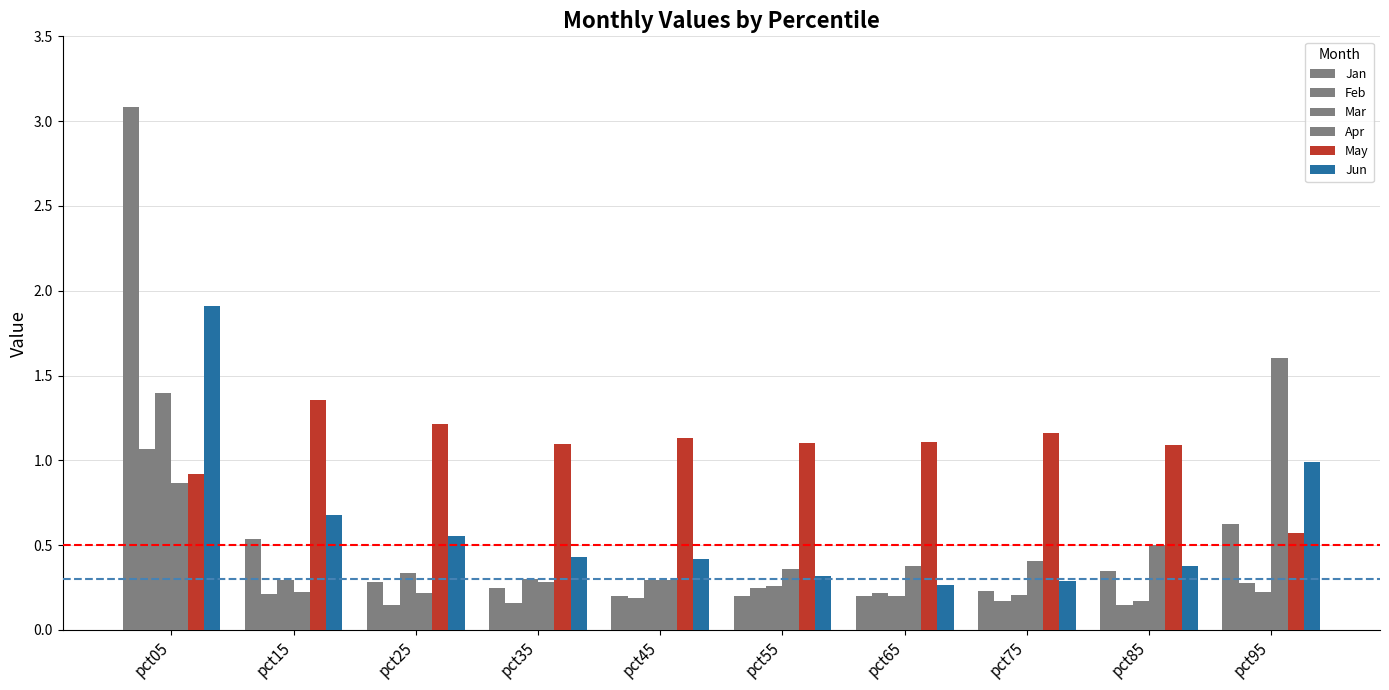

Is it true that Jun equals 0.7 at pct45?

False